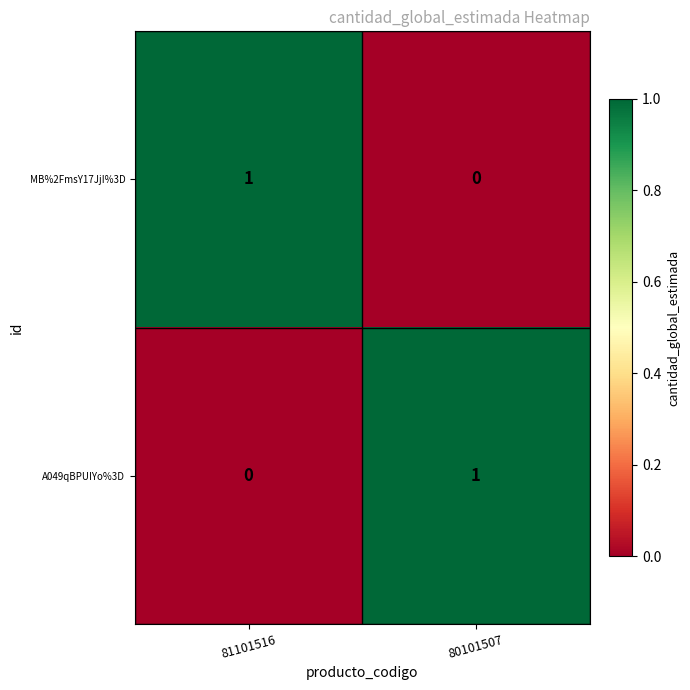

At which label does MB%2FmsY17JjI%3D reach its minimum?

80101507